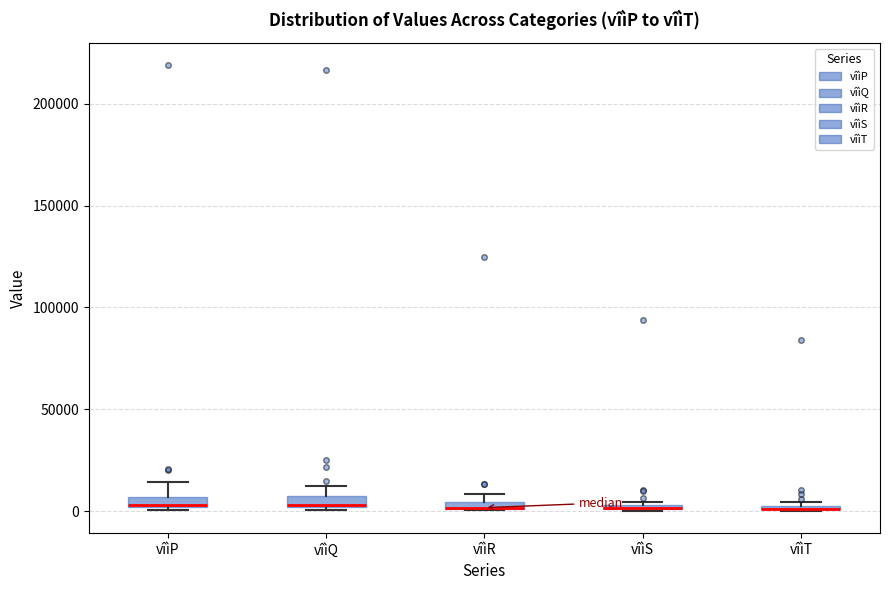

Where is the lower edge of the box for vîìT on the y-axis? The values are not printed on the chart, so give them approximately, as read against the axis.

0